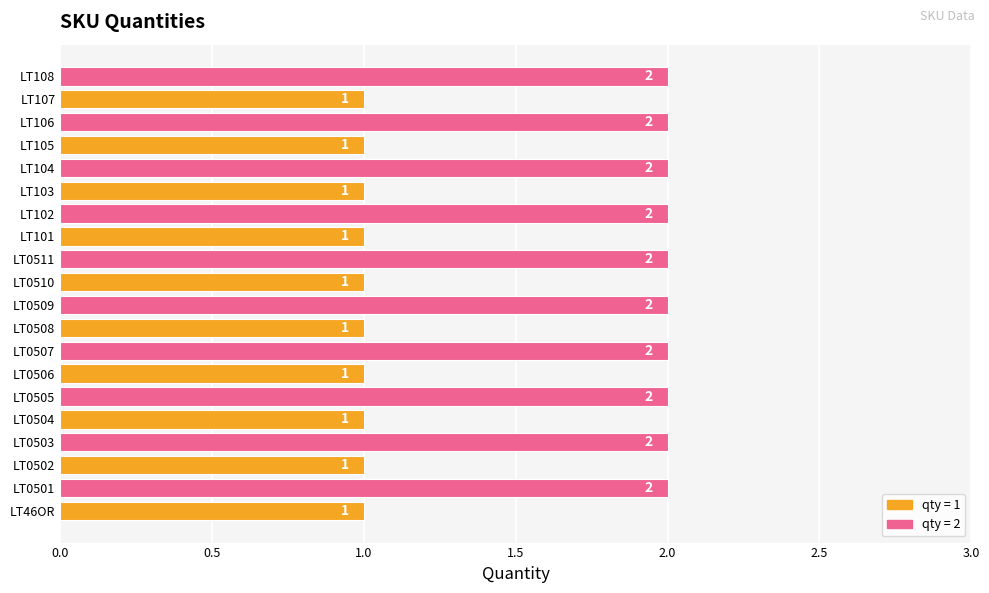

What is the maximum value shown in the chart?

2